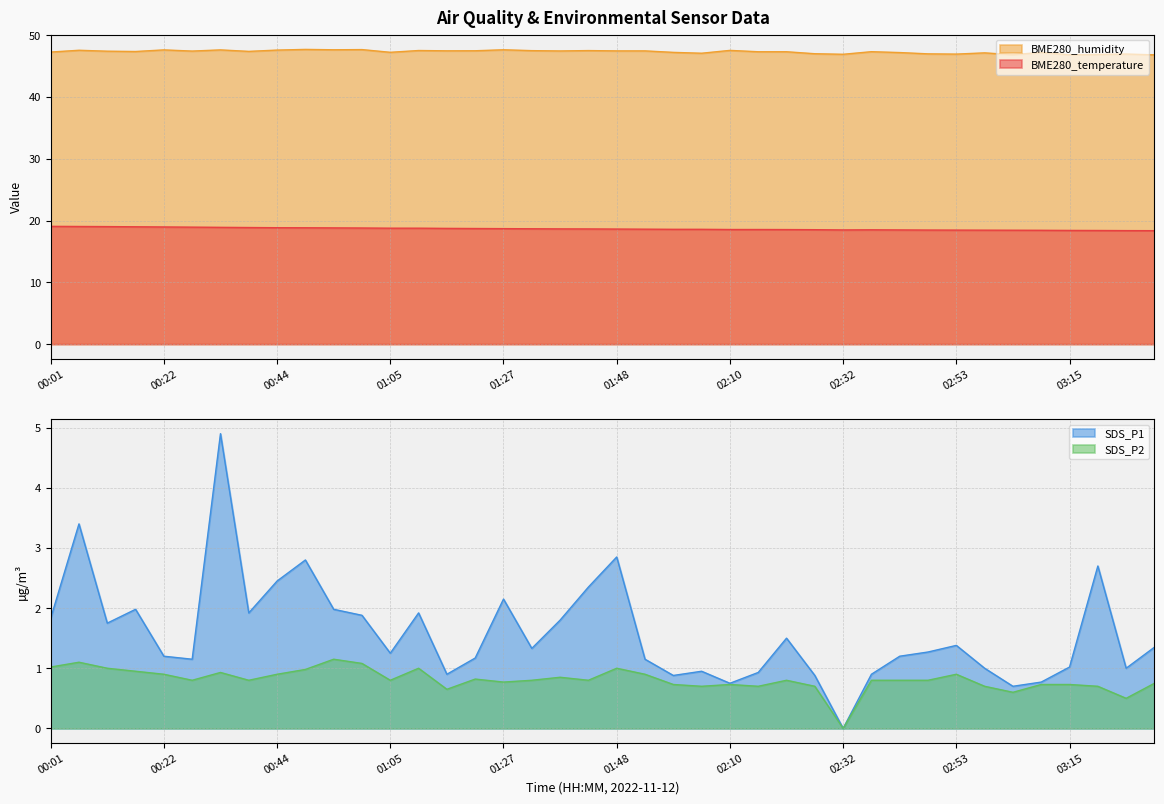

True or false: BME280_temperature and SDS_P1 intersect in this chart.

False